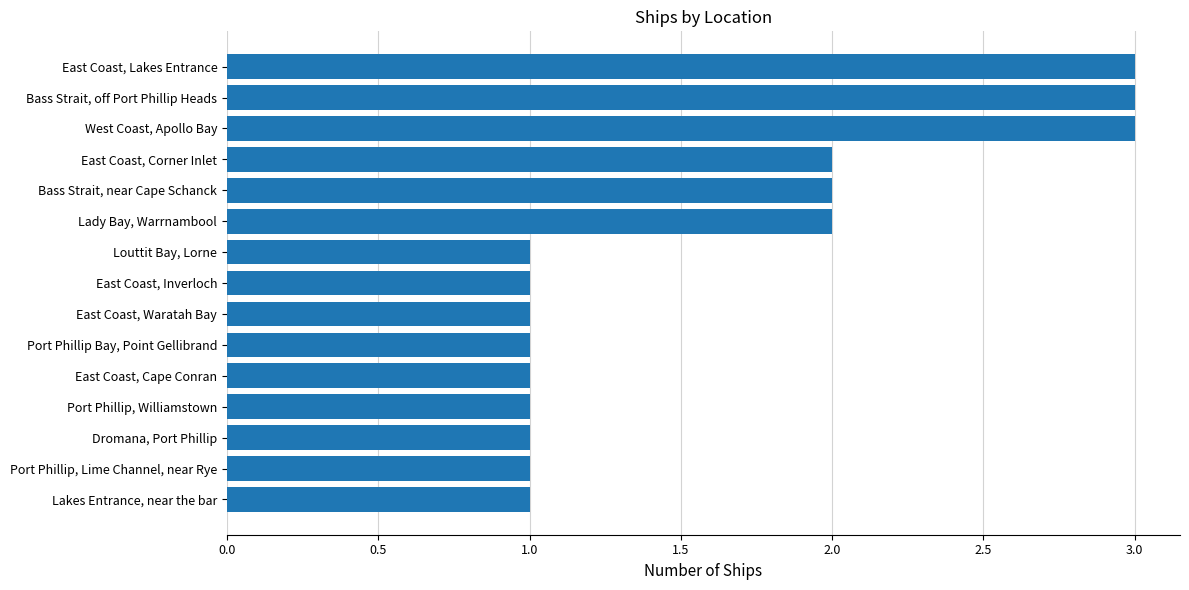

What is the minimum value shown in the chart?

1